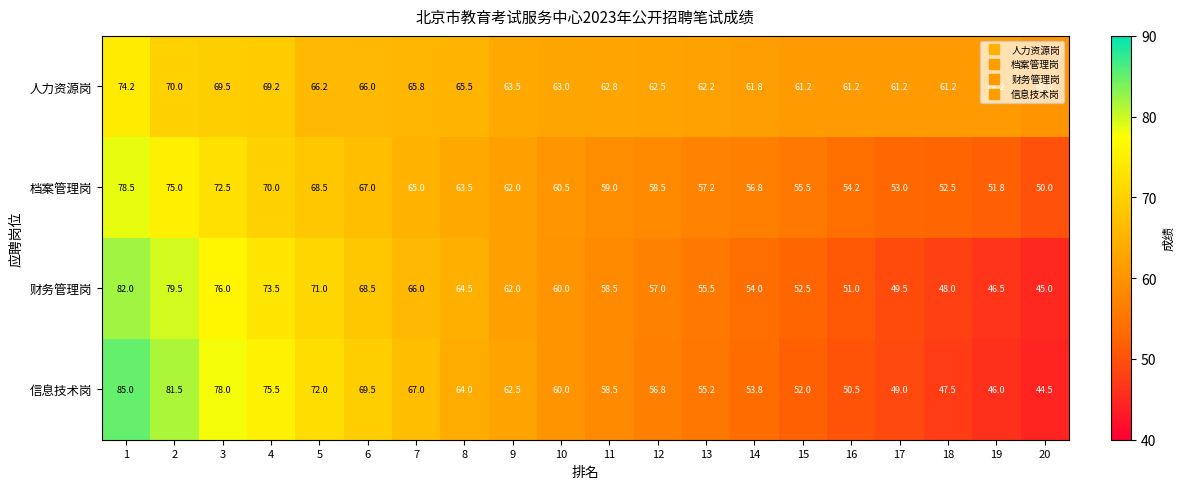

At how many categories does at least one series exceed 46?

20